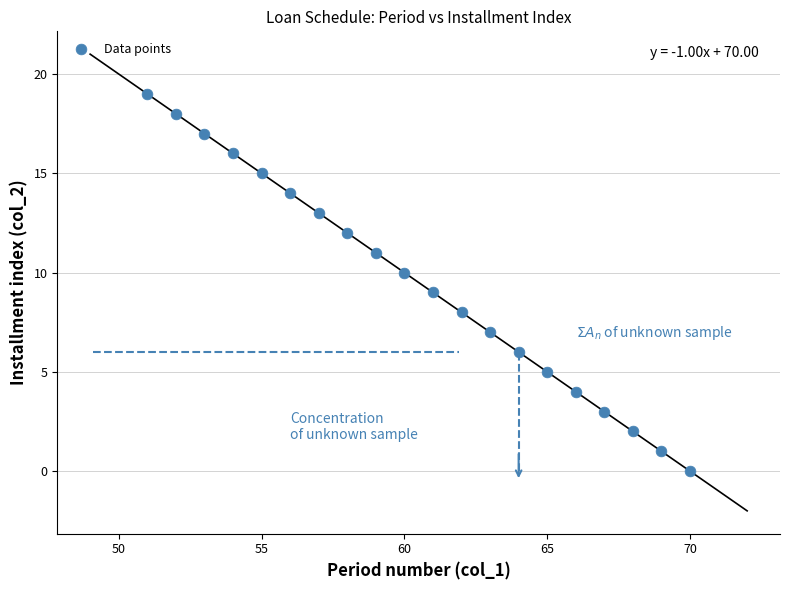

What is the range of X values (max minus min)?

19